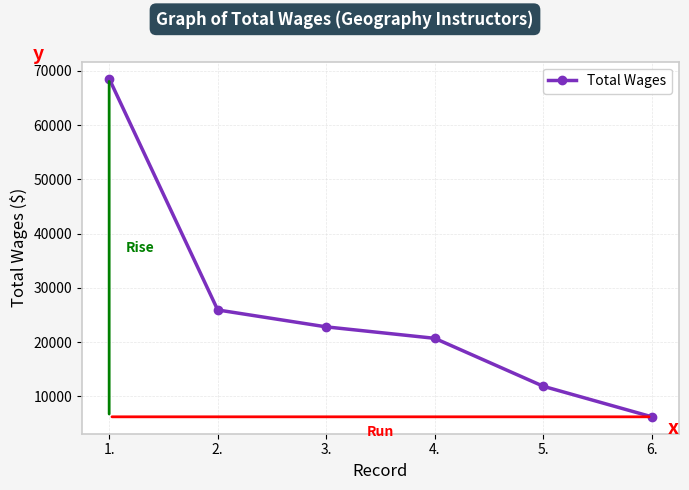

Is it true that the value at 1. is 68569?

True